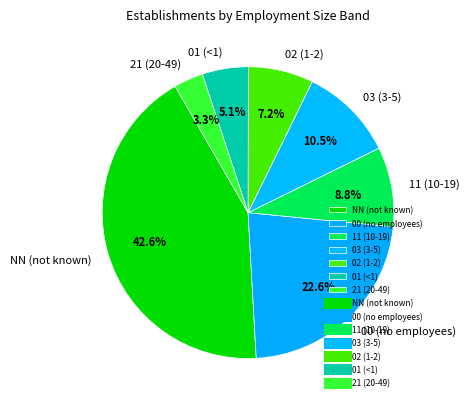

How many slices are in this pie chart?

7